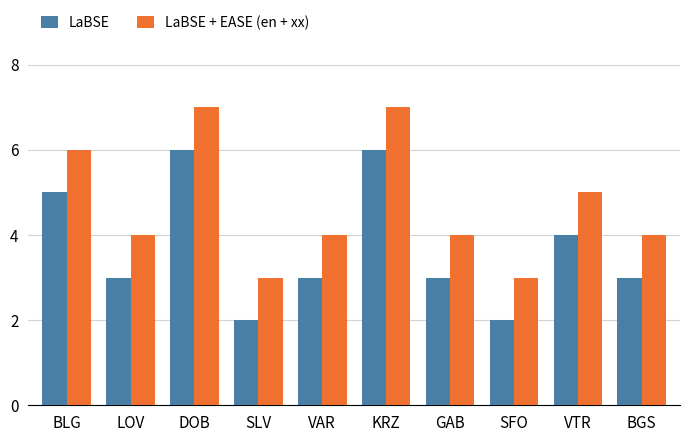

What are all the series names shown in the legend?

LaBSE, LaBSE + EASE (en + xx)